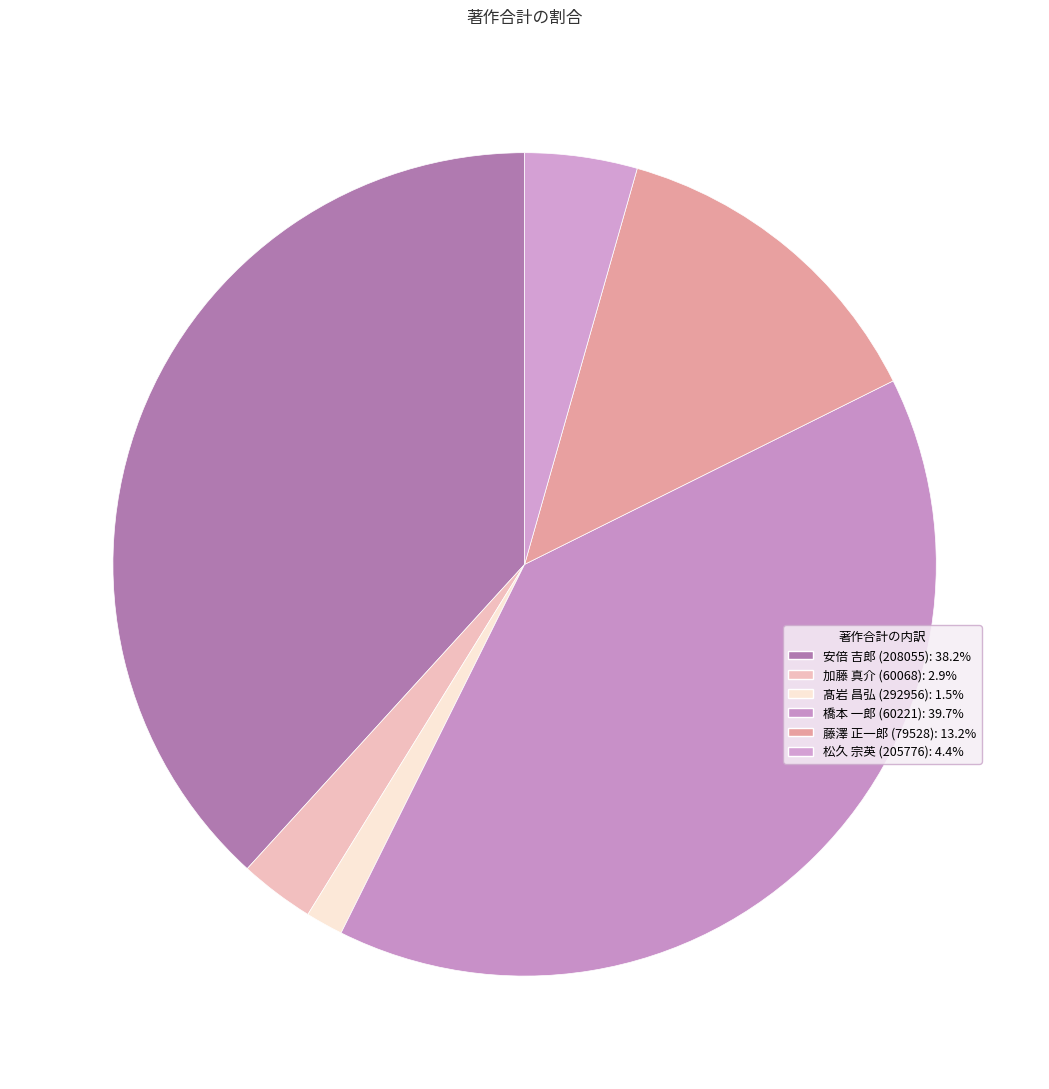

To the nearest percent, what is the difference between the 髙岩 昌弘 (292956) and 安倍 吉郎 (208055) slice percentages?

37%